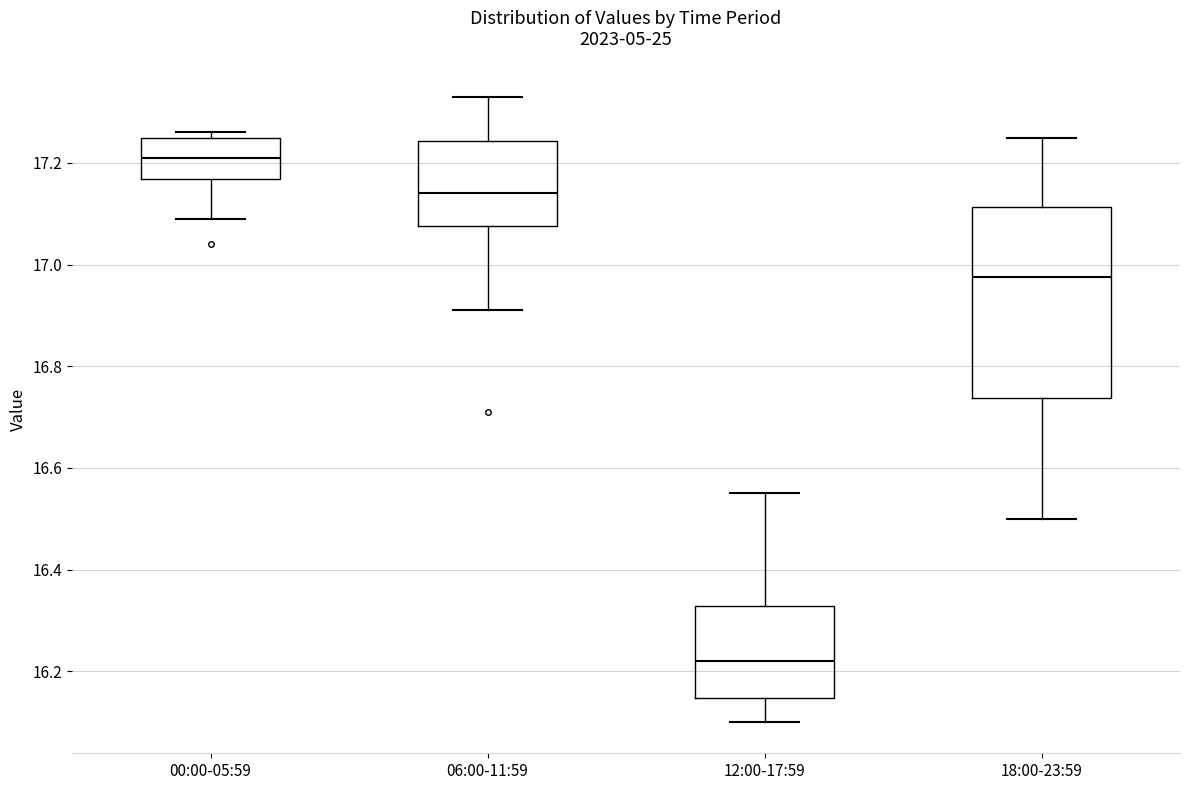

Where does the median line of the box for 18:00-23:59 sit on the y-axis? The values are not printed on the chart, so give them approximately, as read against the axis.

16.98